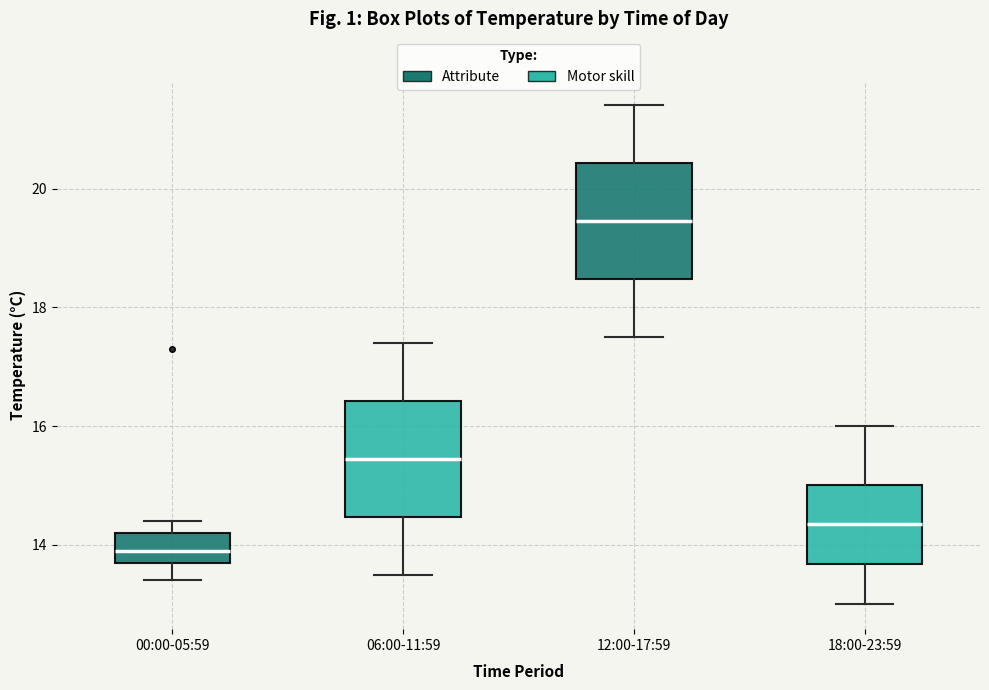

Where does the lower whisker of the box for 18:00-23:59 end on the y-axis? The values are not printed on the chart, so give them approximately, as read against the axis.

13.0